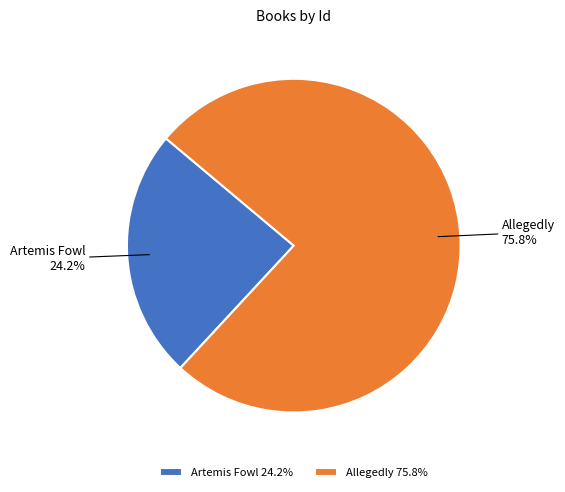

To the nearest percent, what is the difference between the largest and smallest slice percentages?

52%